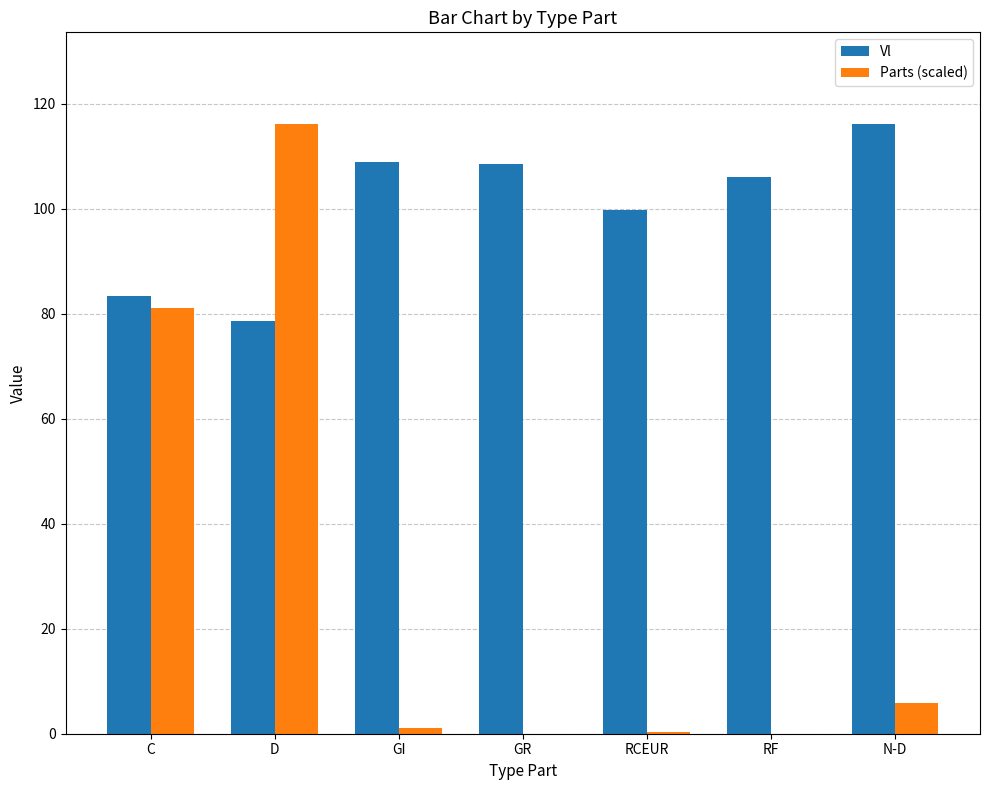

The value of Parts (scaled) at RF is 0.0. True or false?

True